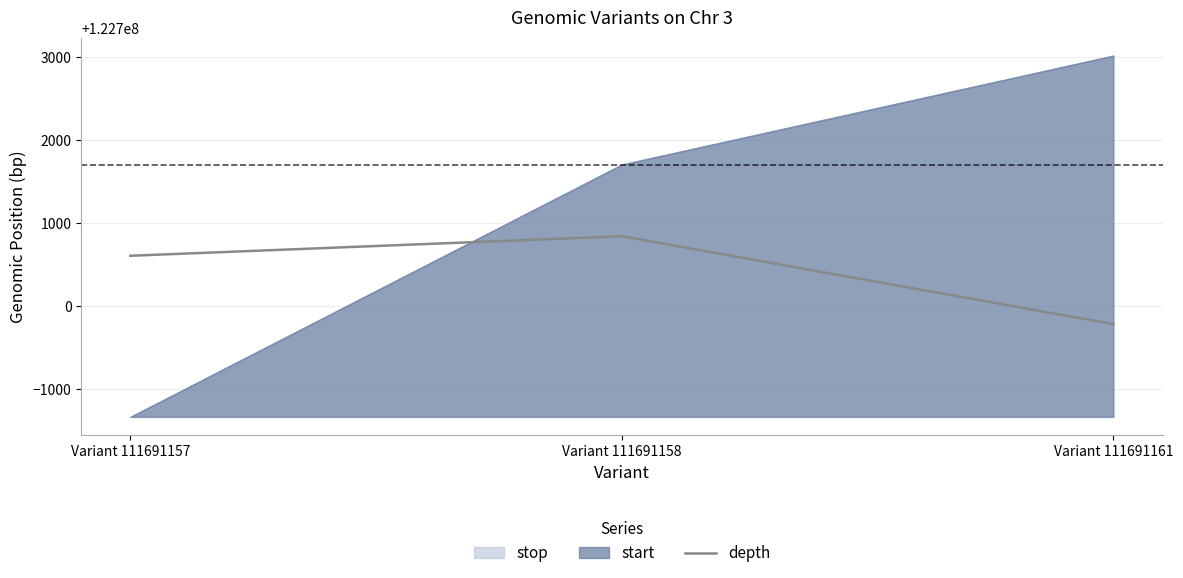

Reading right to left, extract all data points from this chart.

Variant 111691161=122699779.7	Variant 111691158=122700838.5	Variant 111691157=122700603.2